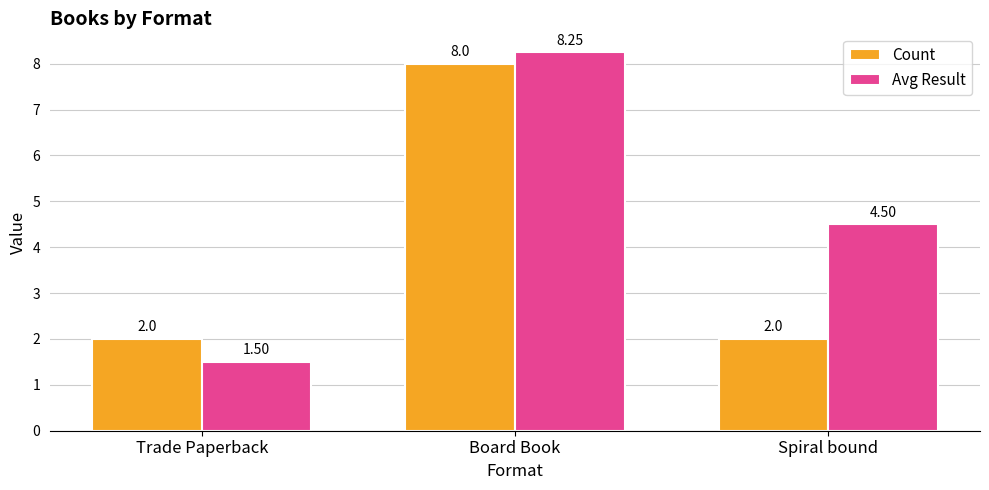

What is the difference between the second highest and minimum values in the Avg Result series?

3.0